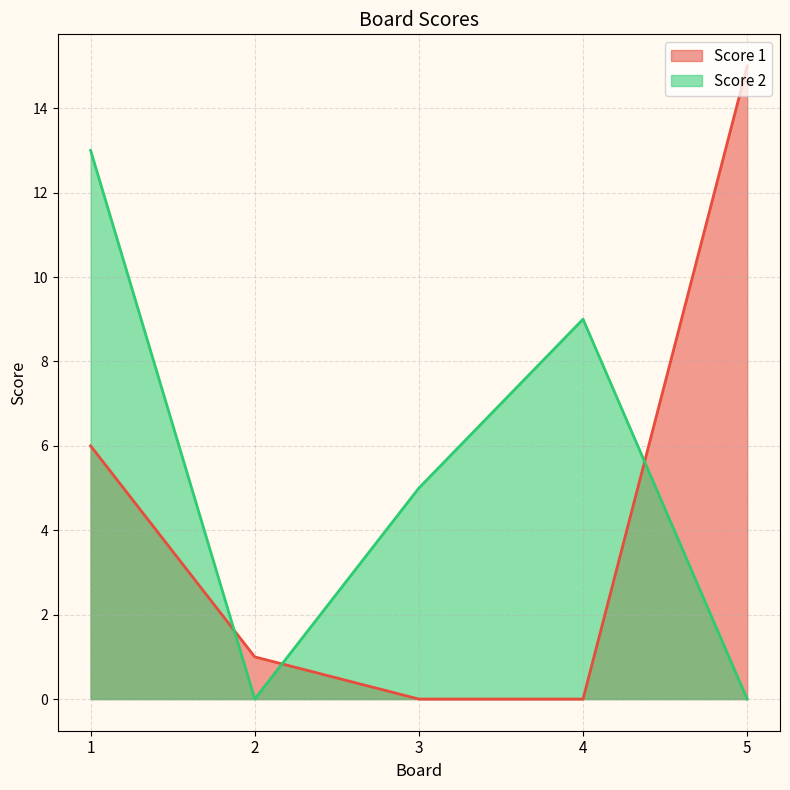

The Score 1 series shows 1 at 2. True or false?

False